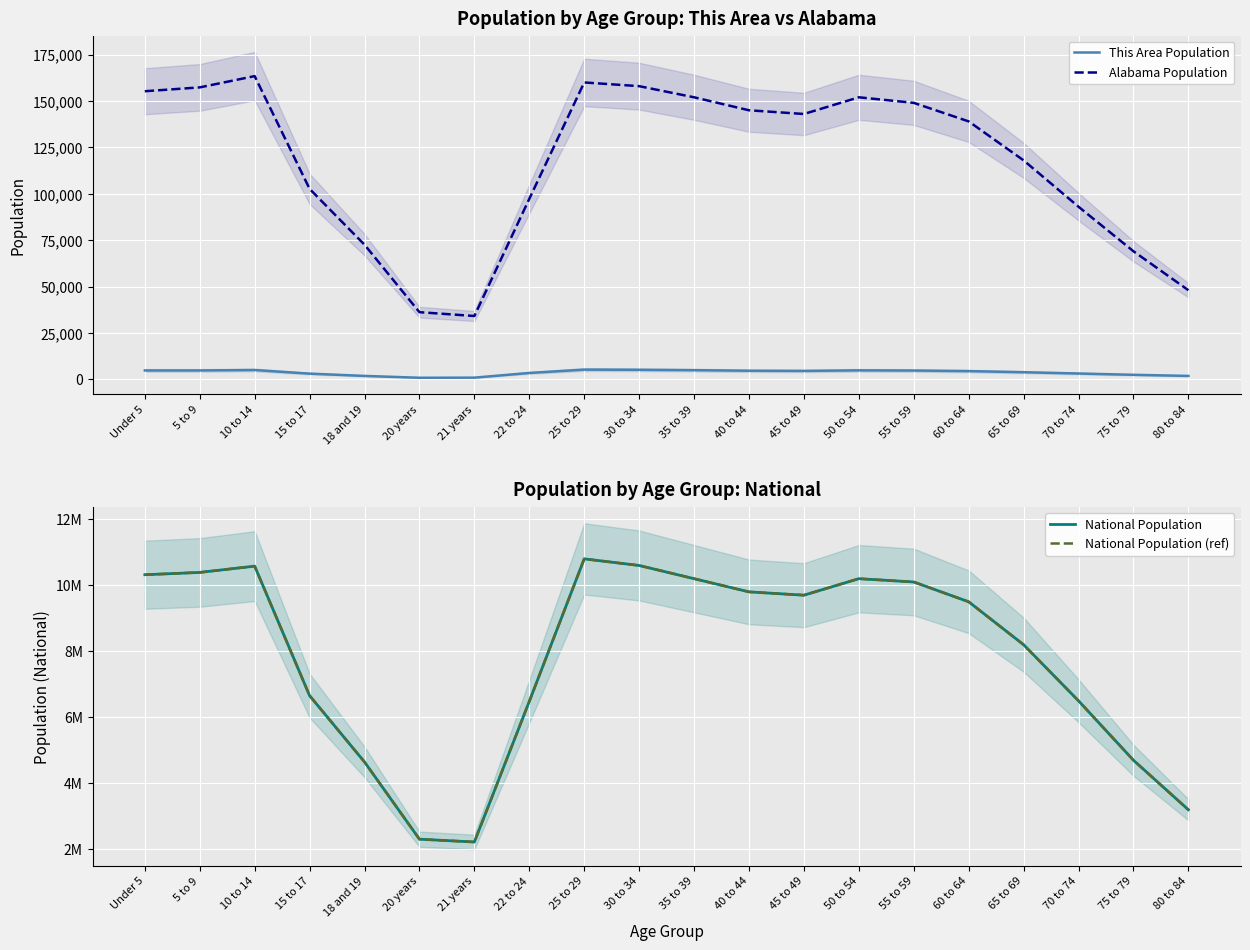

Reading left to right, extract all data points from this chart.

This Area Population: 4748	4749	4980	3032	1802	810	869	3400	5200	5100	4900	4600	4500	4800	4700	4400	3800	3100	2400	1800
Alabama Population: 155265	157340	163417	102627	72524	36159	34103	97258	160000	158000	152000	145000	143000	152000	149000	139000	118000	93000	69000	48000
National Population: 10319427	10389638	10579862	6656209	4647457	2308319	2223198	6482659	10800000	10600000	10200000	9800000	9700000	10200000	10100000	9500000	8200000	6500000	4700000	3200000
National Population (ref): 10319427	10389638	10579862	6656209	4647457	2308319	2223198	6482659	10800000	10600000	10200000	9800000	9700000	10200000	10100000	9500000	8200000	6500000	4700000	3200000